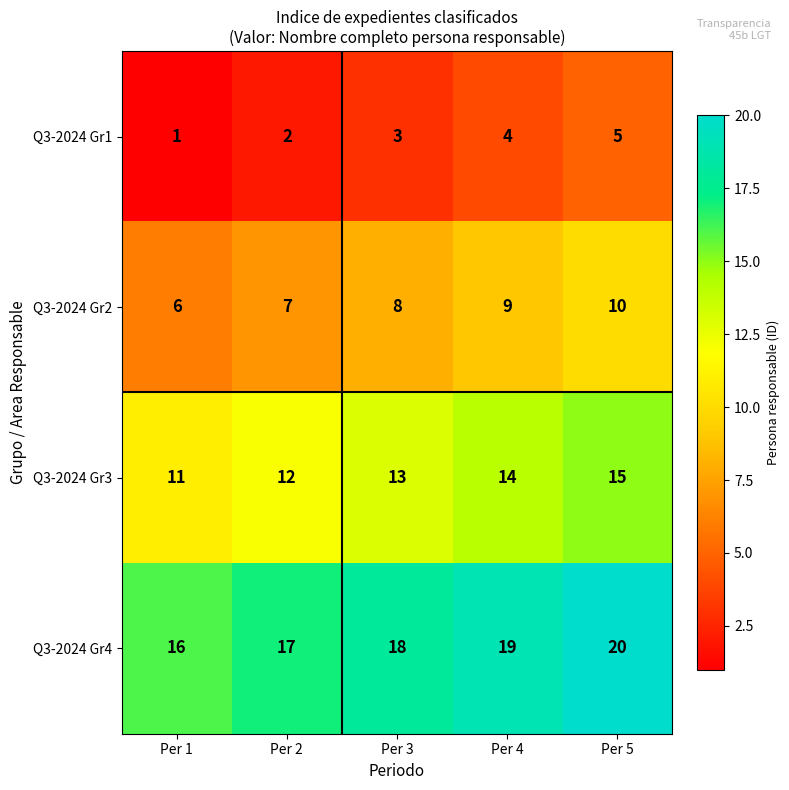

Reading left to right, what are all the values shown in this chart?

Q3-2024 Gr1: Per 1=1	Per 2=2	Per 3=3	Per 4=4	Per 5=5
Q3-2024 Gr2: Per 1=6	Per 2=7	Per 3=8	Per 4=9	Per 5=10
Q3-2024 Gr3: Per 1=11	Per 2=12	Per 3=13	Per 4=14	Per 5=15
Q3-2024 Gr4: Per 1=16	Per 2=17	Per 3=18	Per 4=19	Per 5=20